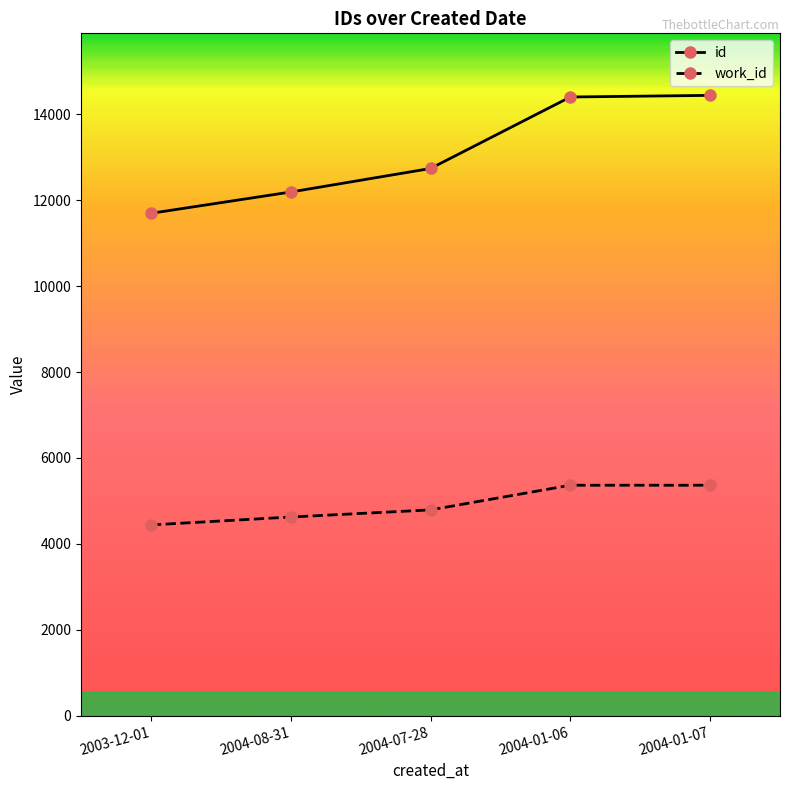

Does the chart have visible grid lines?

No